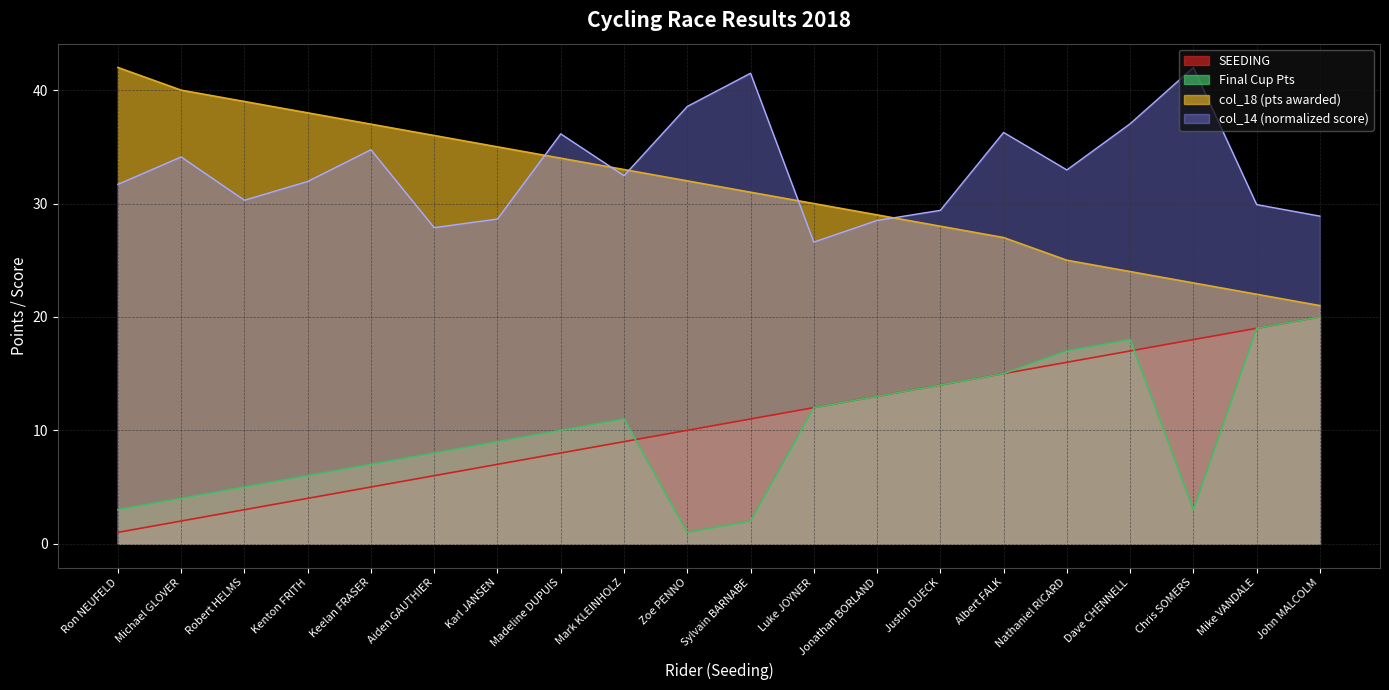

What is the difference between the maximum and minimum values in the SEEDING series?

19.0